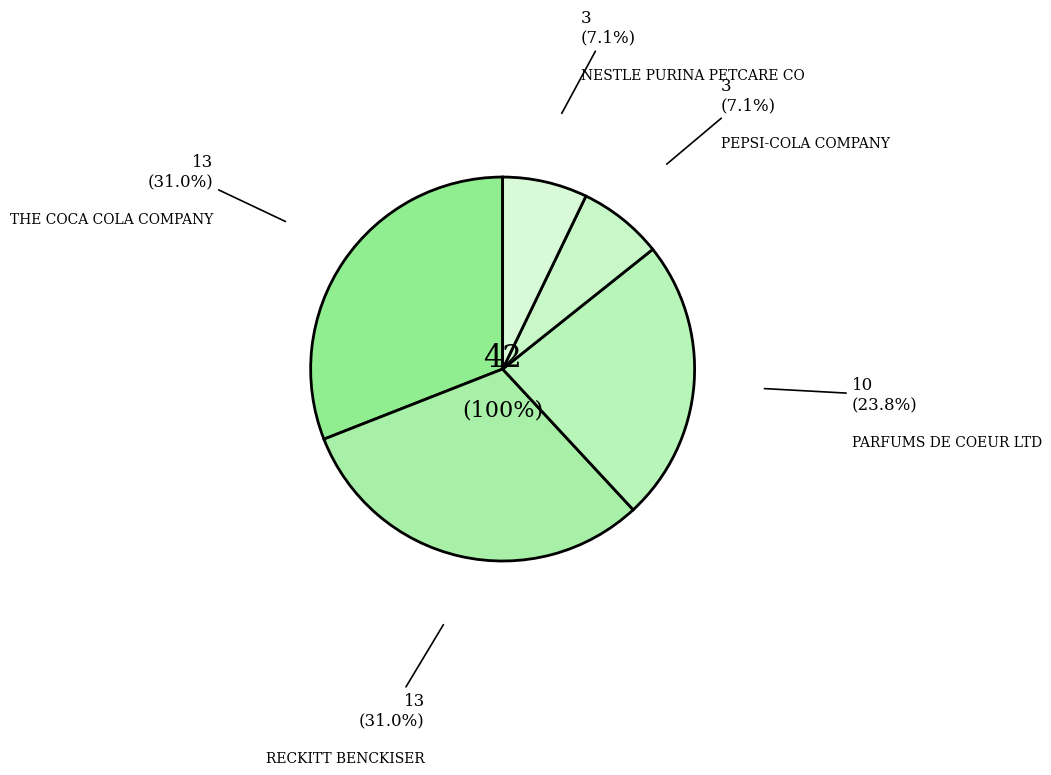

Does any single category account for the majority?

No